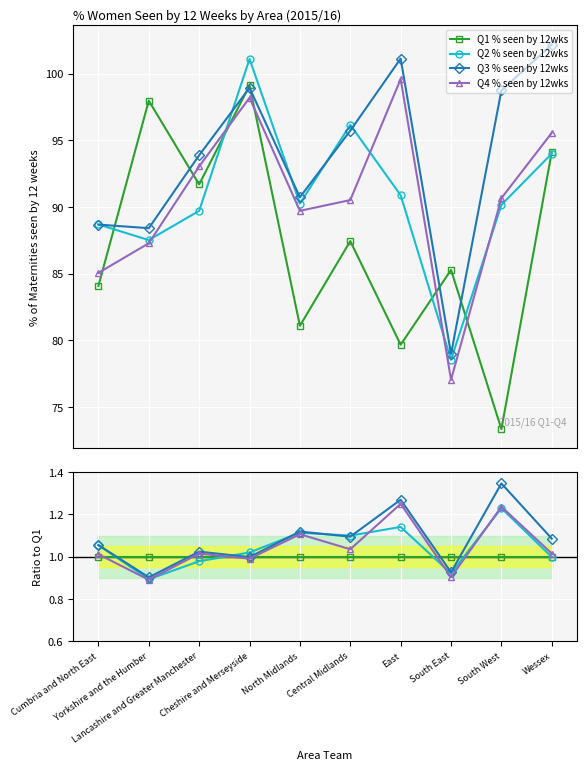

True or false: Q3 % seen by 12wks and Q4 % seen by 12wks intersect in this chart.

False